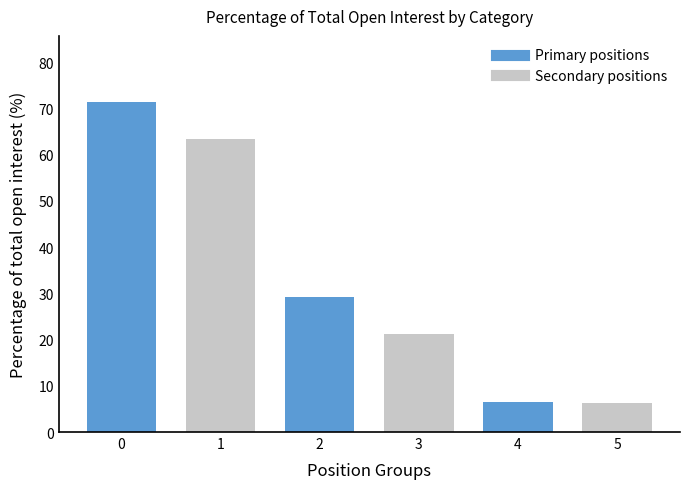

What is the change in value from 2 to 4?

-22.8